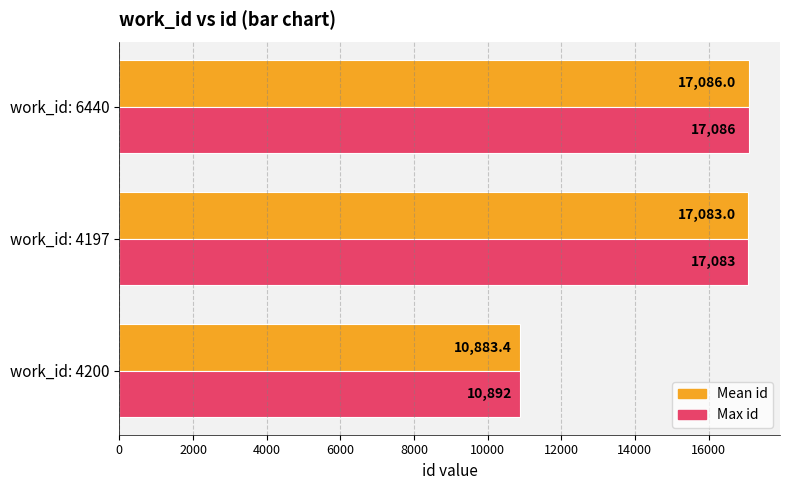

What is the sum of all Mean id values?

45052.4